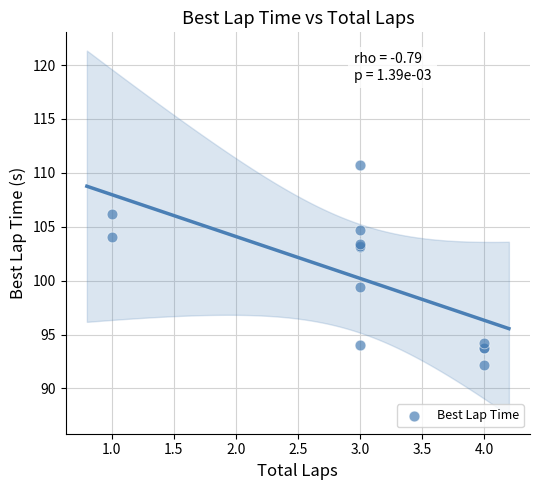

What Y value in the scatter plot is closest to 101?

99.4